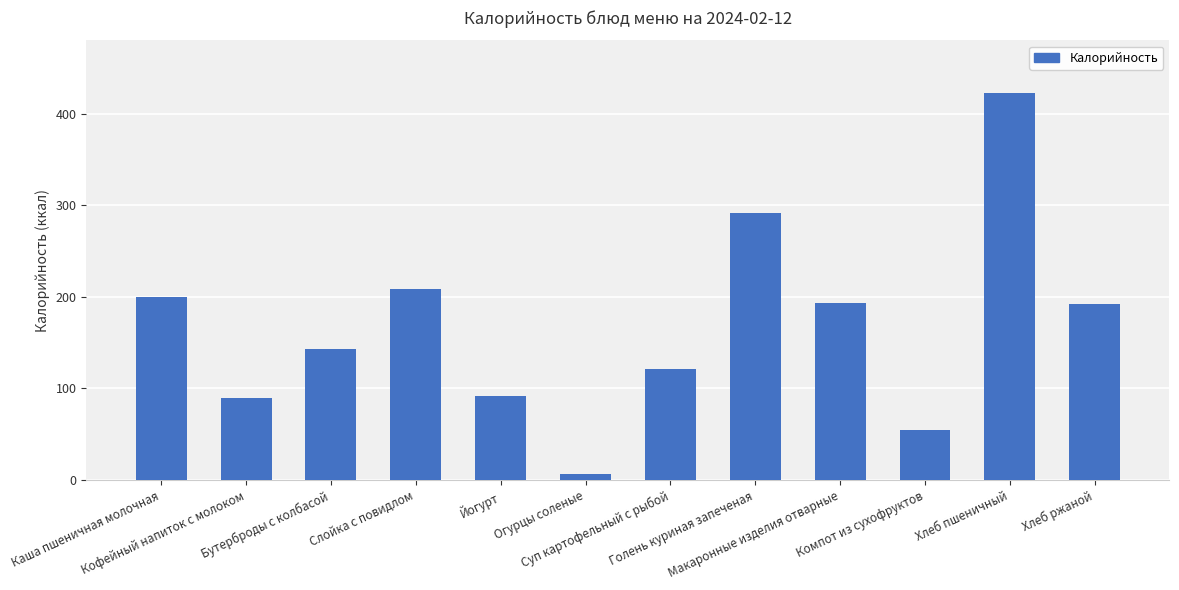

What is the sum of the values at Голень куриная запеченая and Хлеб ржаной?

483